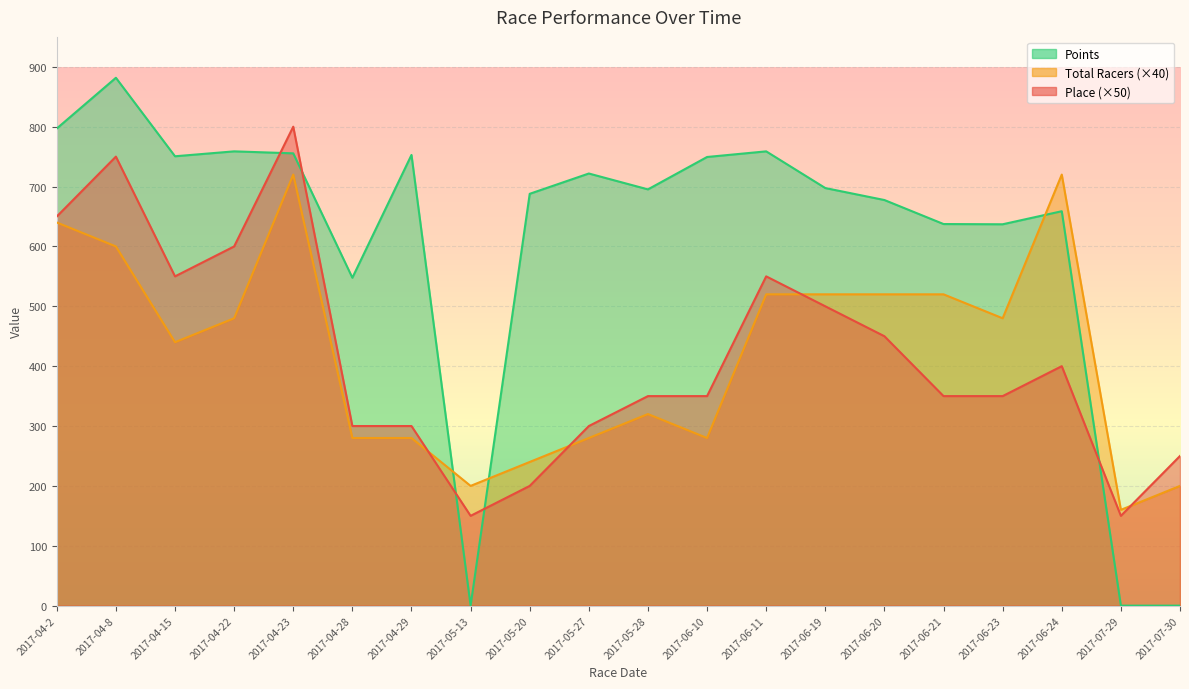

Is it true that Place equals 190.2 at 2017-05-28?

False